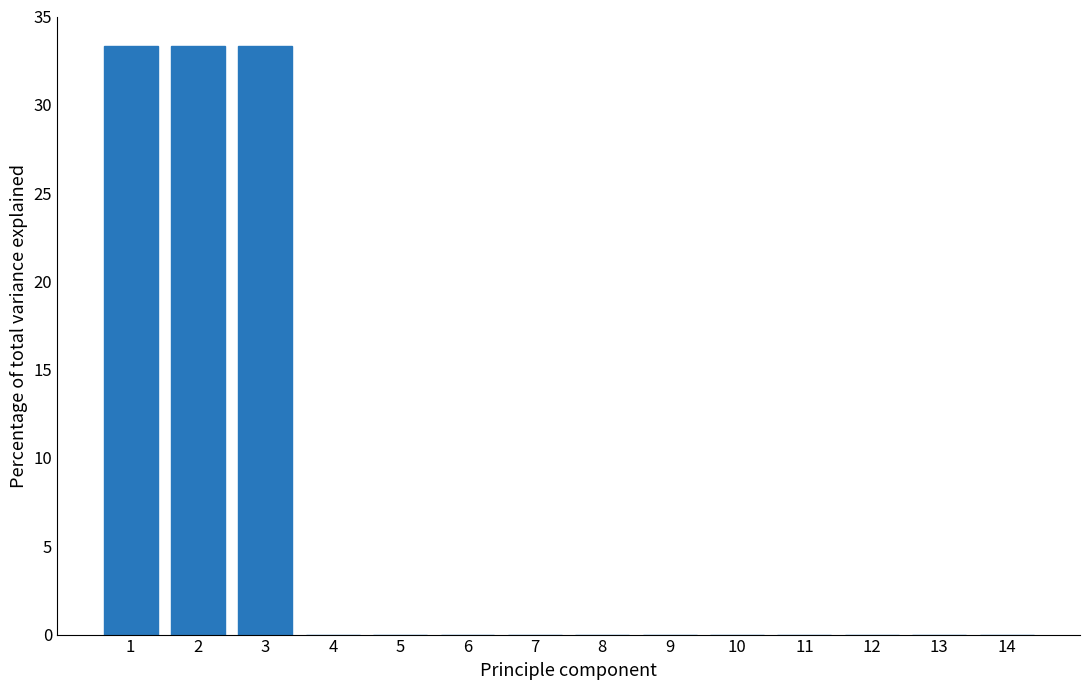

Reading left to right, list all the values displayed in this chart.

1=33.3	2=33.3	3=33.3	4=0.0	5=0.0	6=0.0	7=0.0	8=0.0	9=0.0	10=0.0	11=0.0	12=0.0	13=0.0	14=0.0